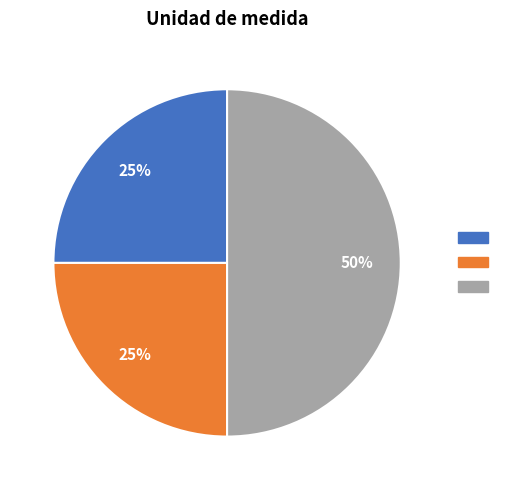

How many slices are in this pie chart?

3